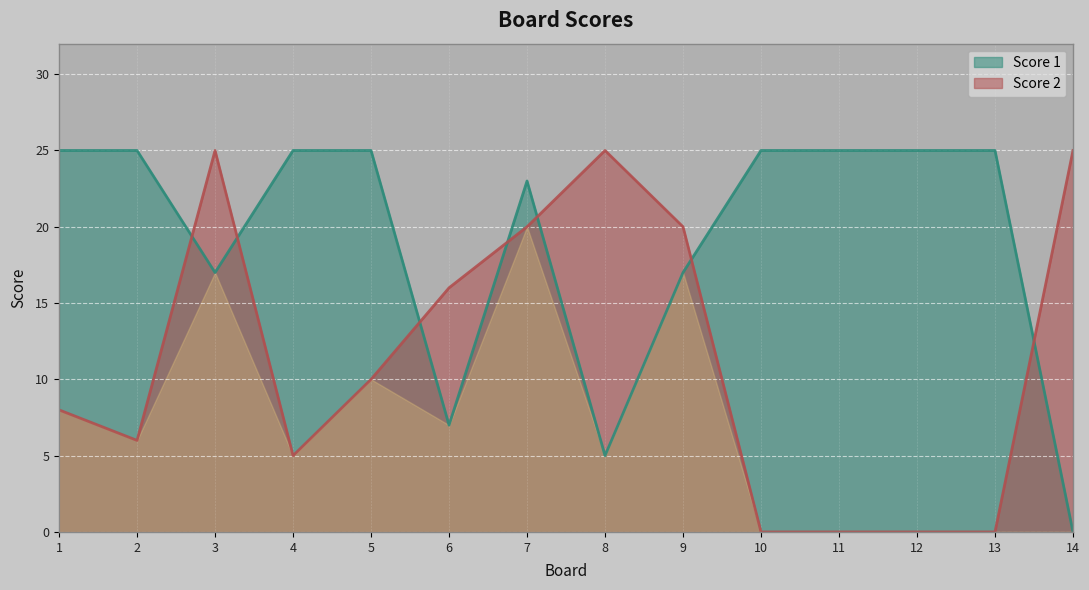

Is it true that Score 1 equals 17 at 9?

True